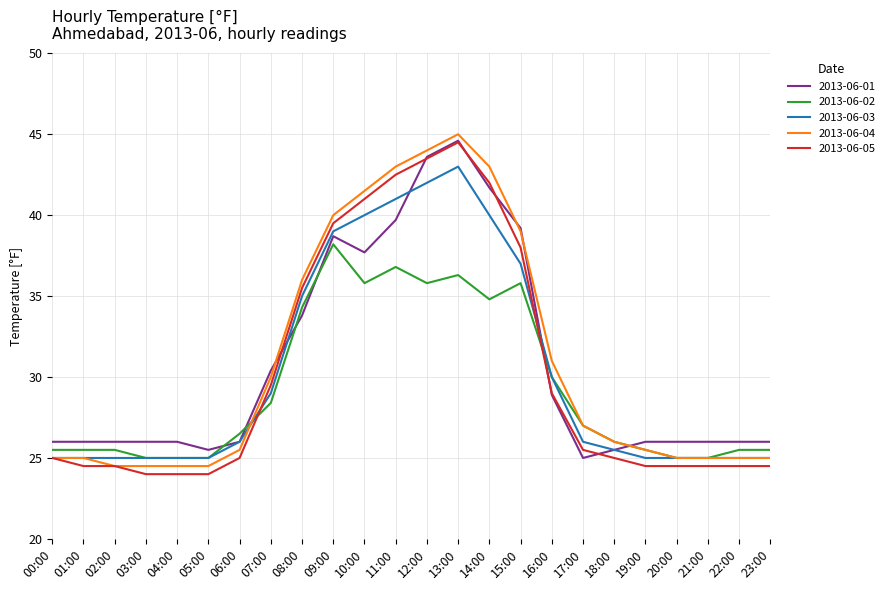

What is the total value across all series at 01:00?

126.0